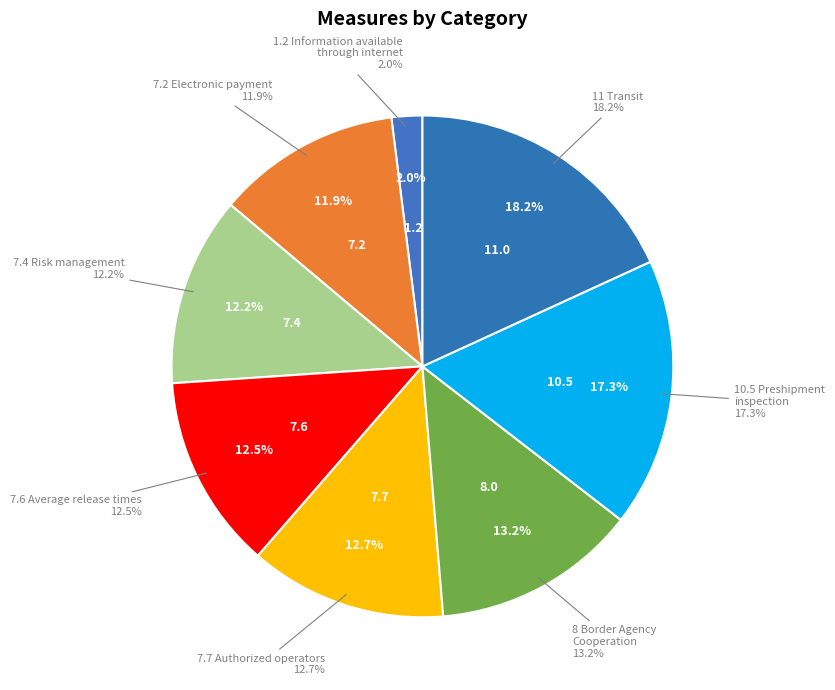

Is it true that 7.7 Authorized operators is 20% of the pie?

False